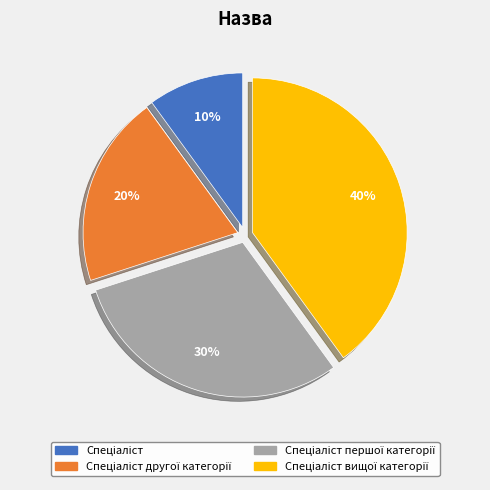

Does any single category account for the majority?

No